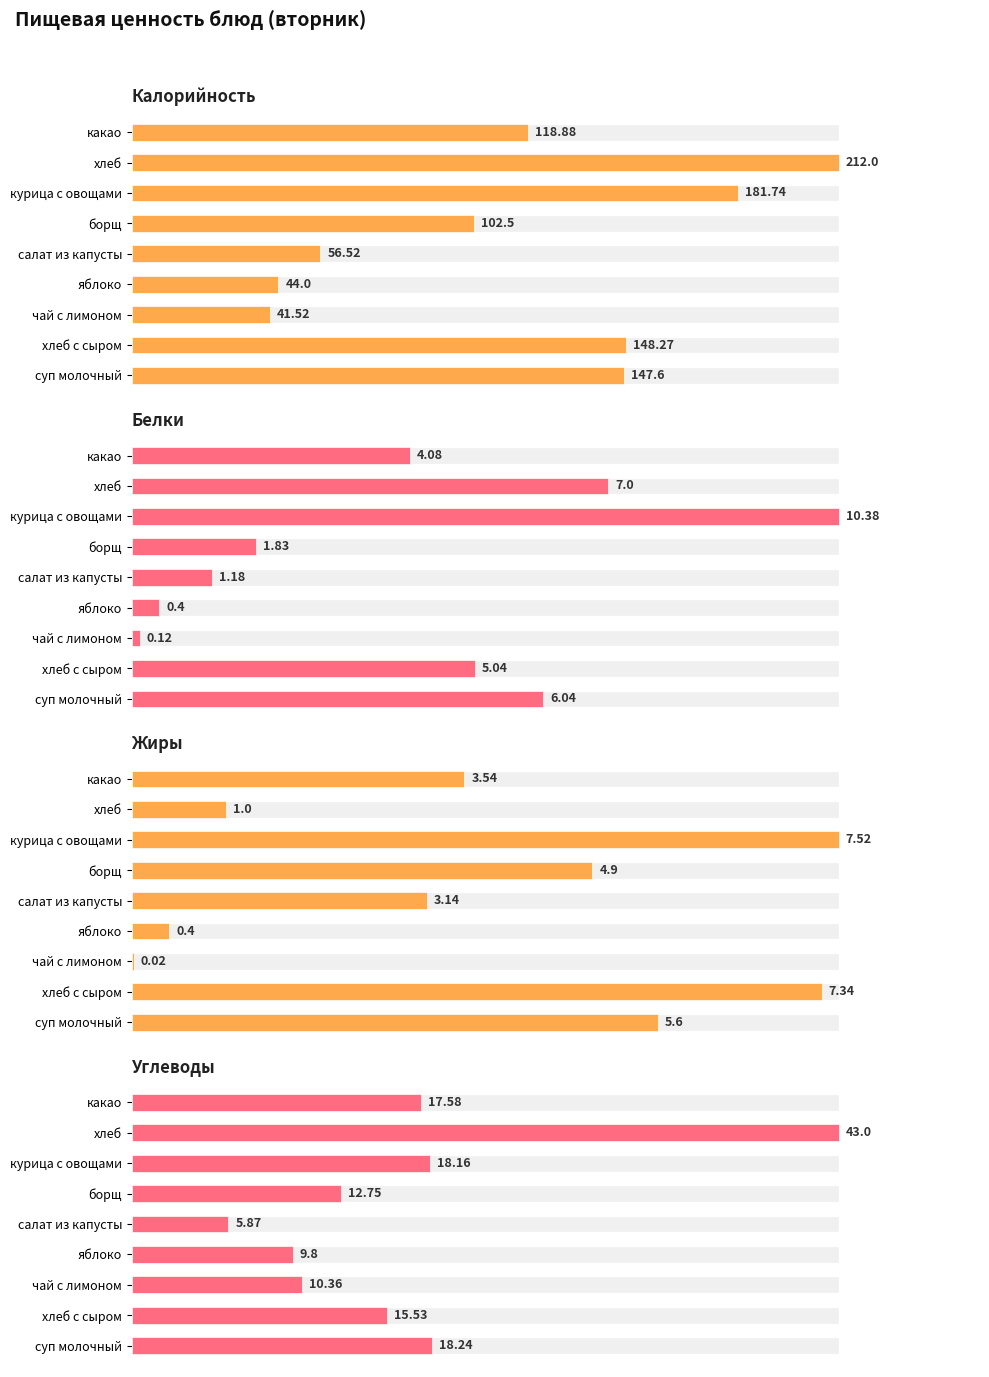

Is the value of Белки at салат из капусты greater than the value of Углеводы at курица с овощами?

No